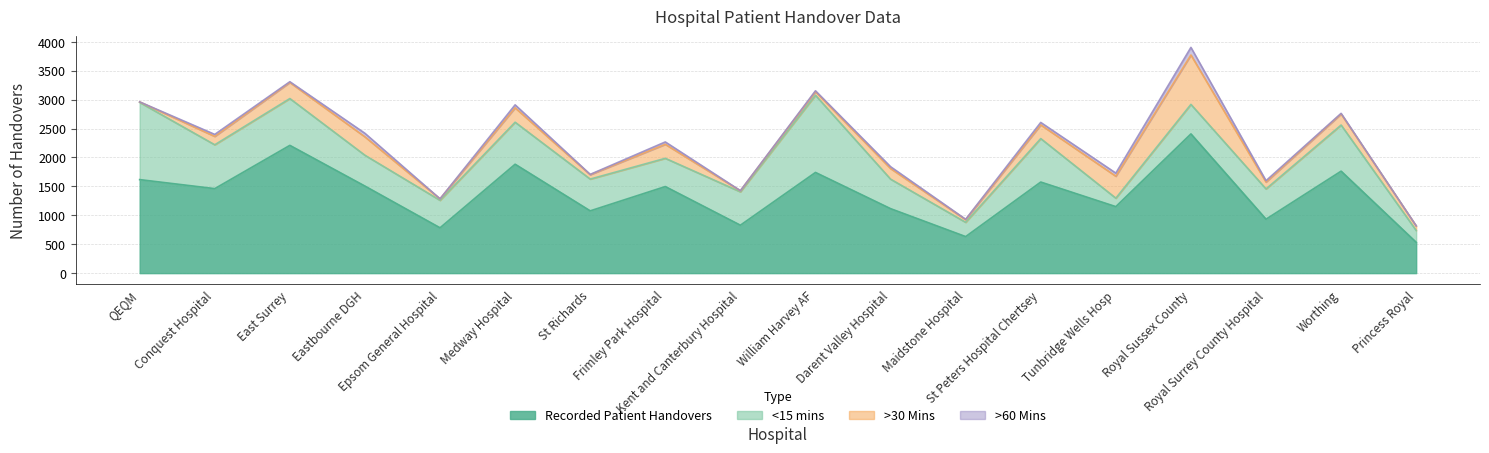

True or false: >60 Mins and >30 Mins cross at least once.

False